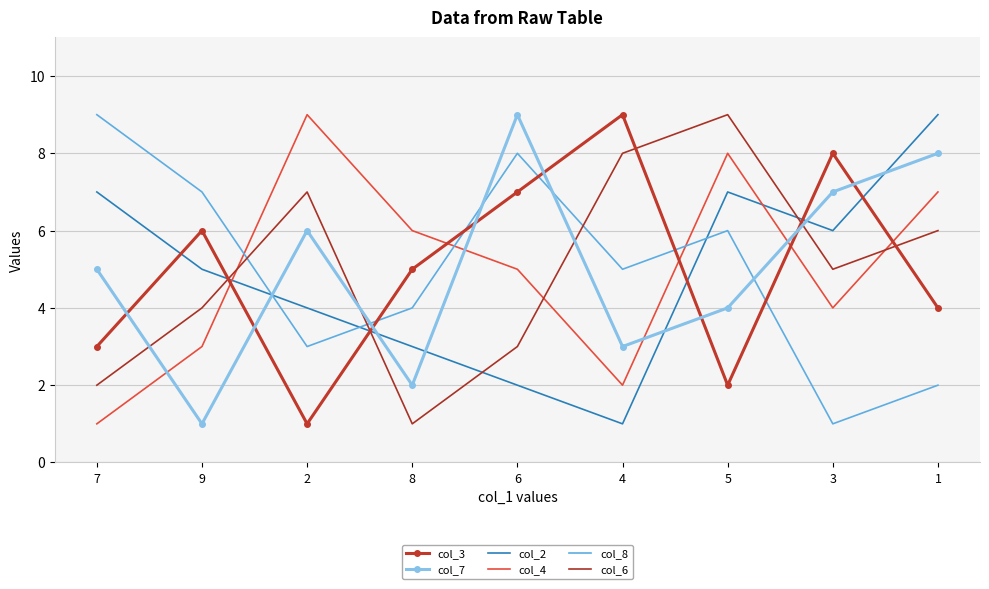

Which series changed the most between 7 and 1?

col_8